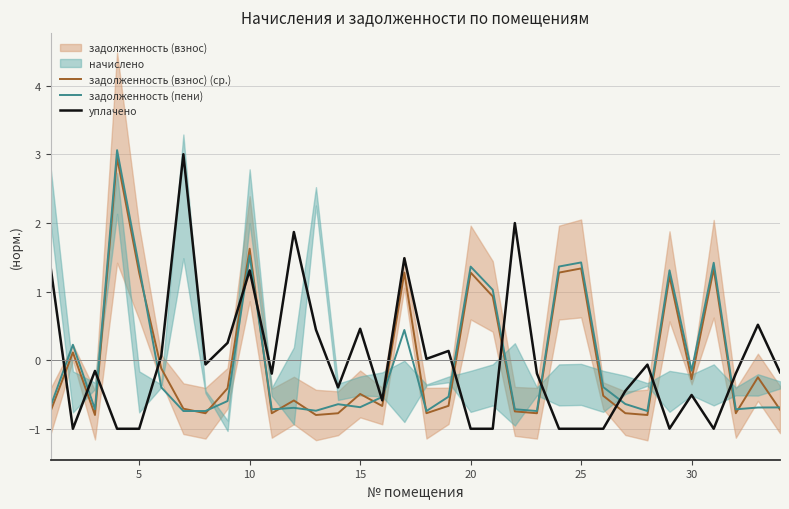

Is this an area chart (filled region under the line)?

No